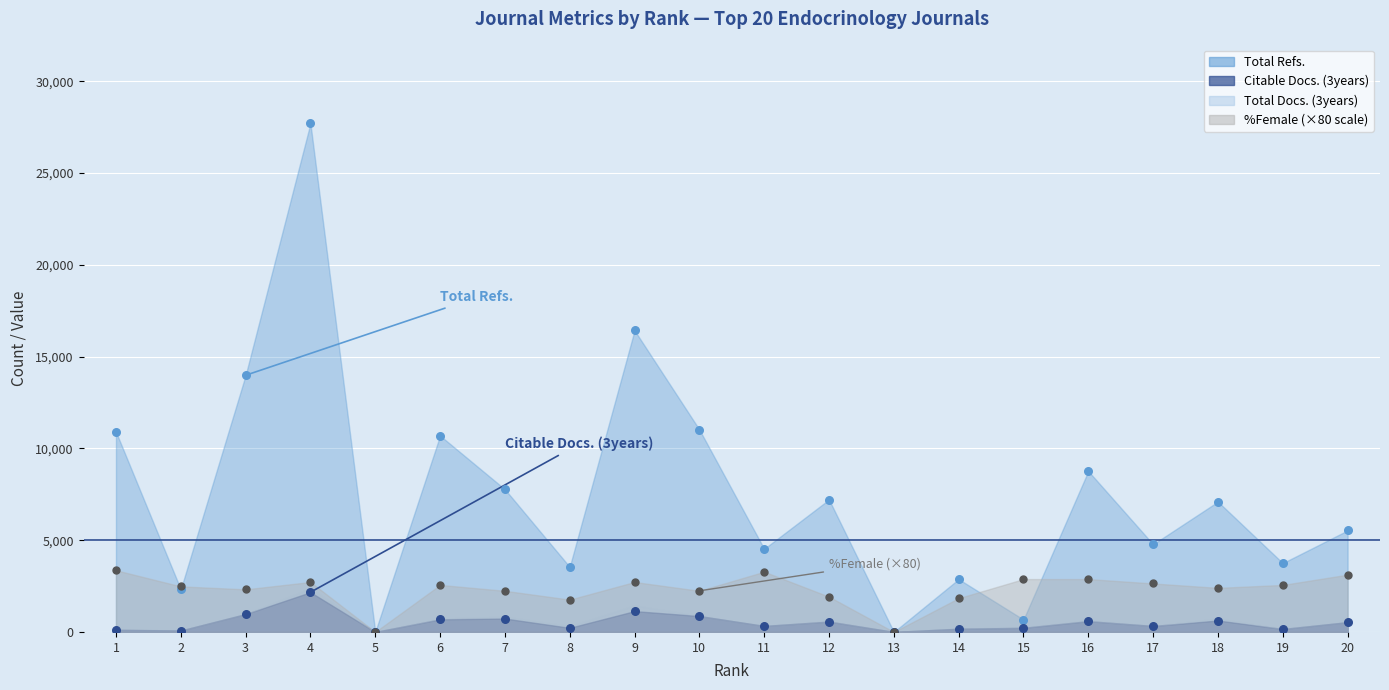

Which series has the widest spread of Y values?

Total Refs.